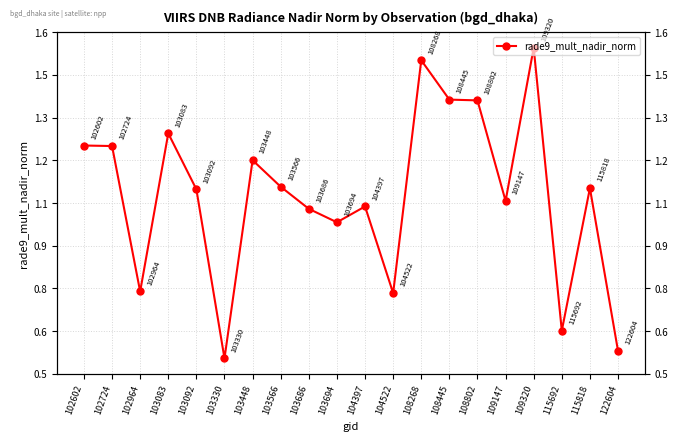

What value does the data have at 103083?

1.3